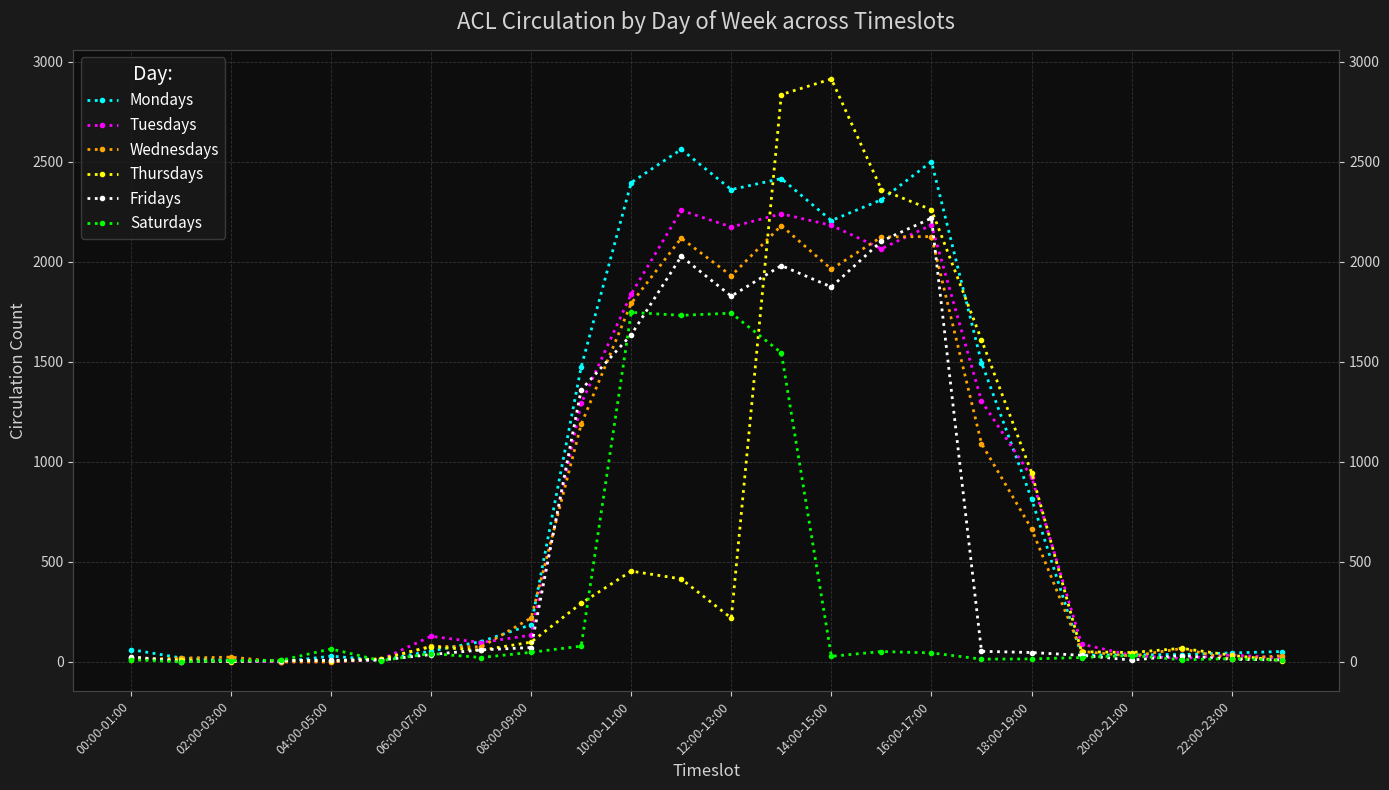

What value does the Wednesdays series have at 17, to the nearest 50?

1100